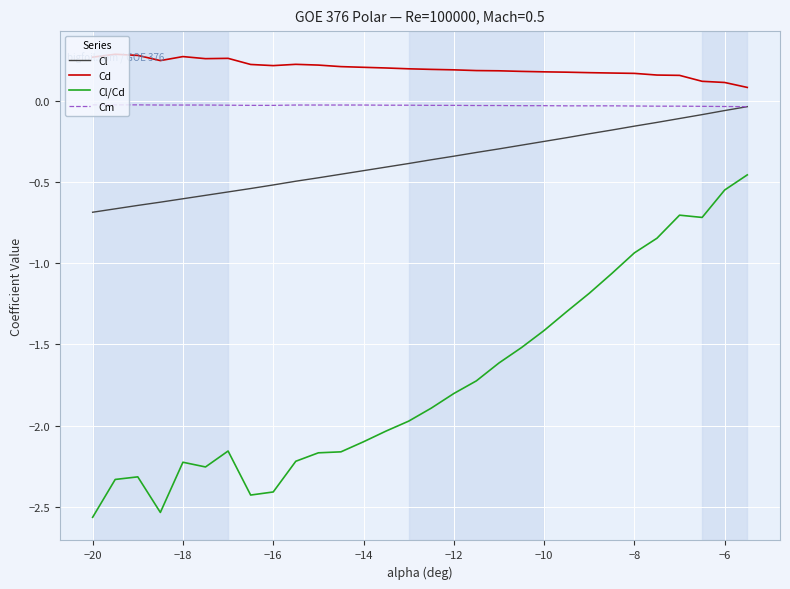

How many distinct data groups are displayed?

4